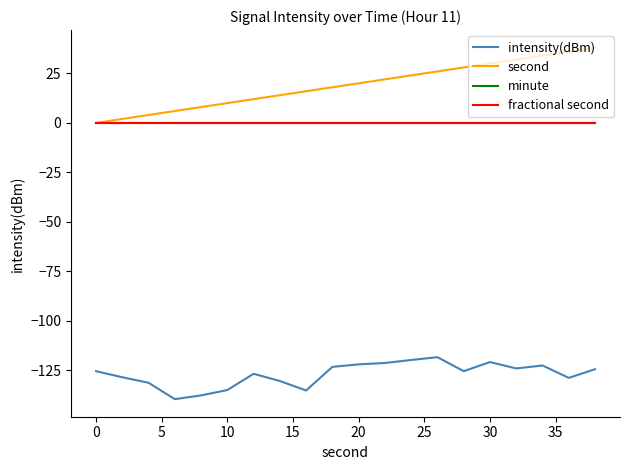

Does the chart display data point markers on the line(s)?

No